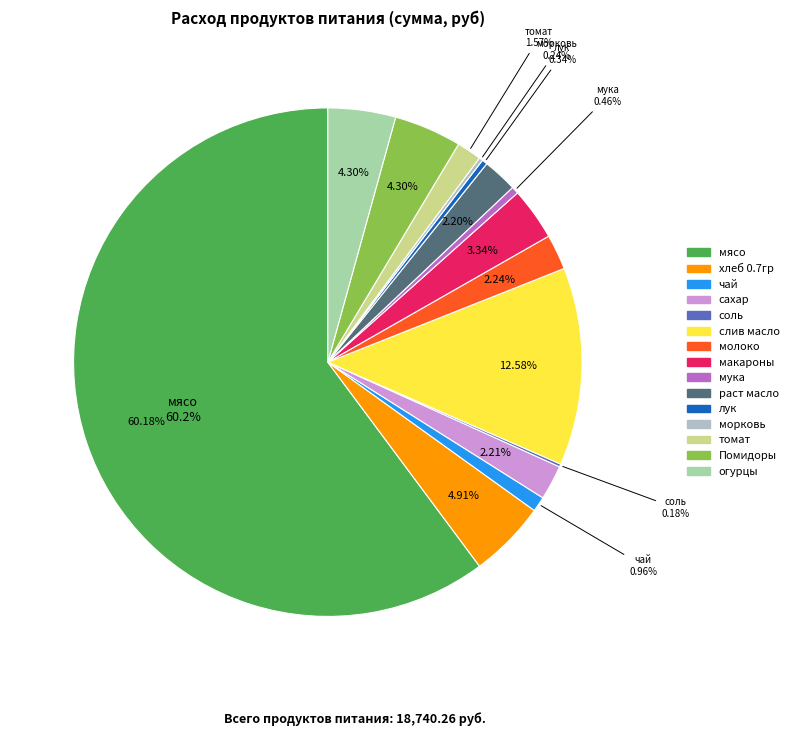

Count the number of slices in the pie.

15